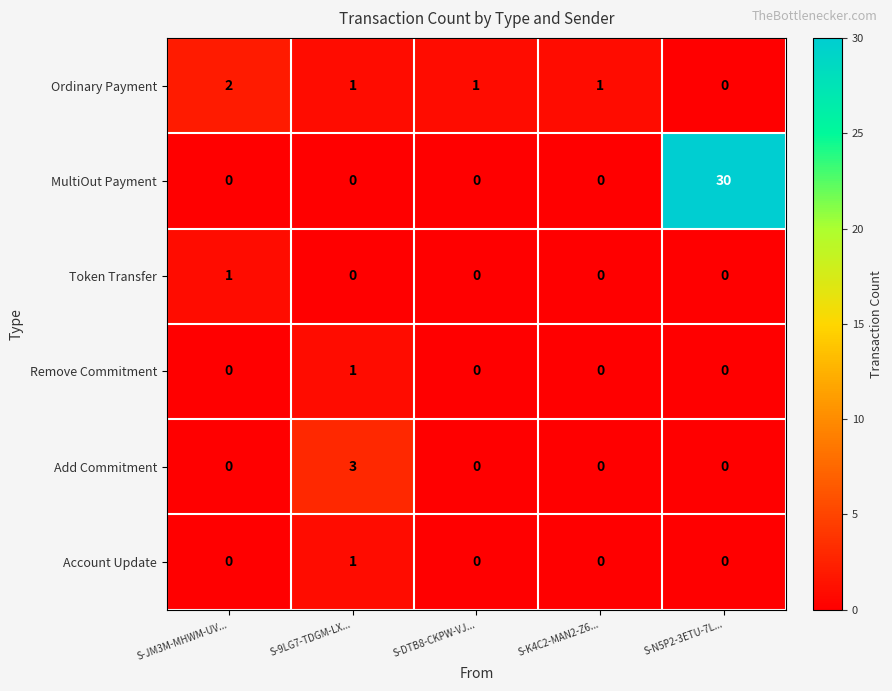

How many data points in Token Transfer are above 0?

1